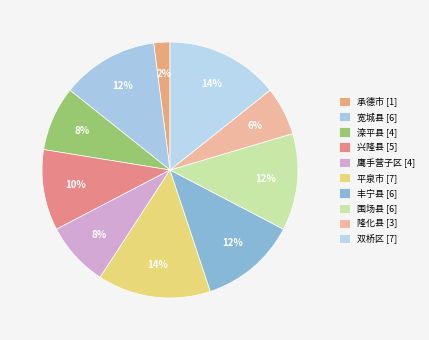

Count the number of slices in the pie.

10